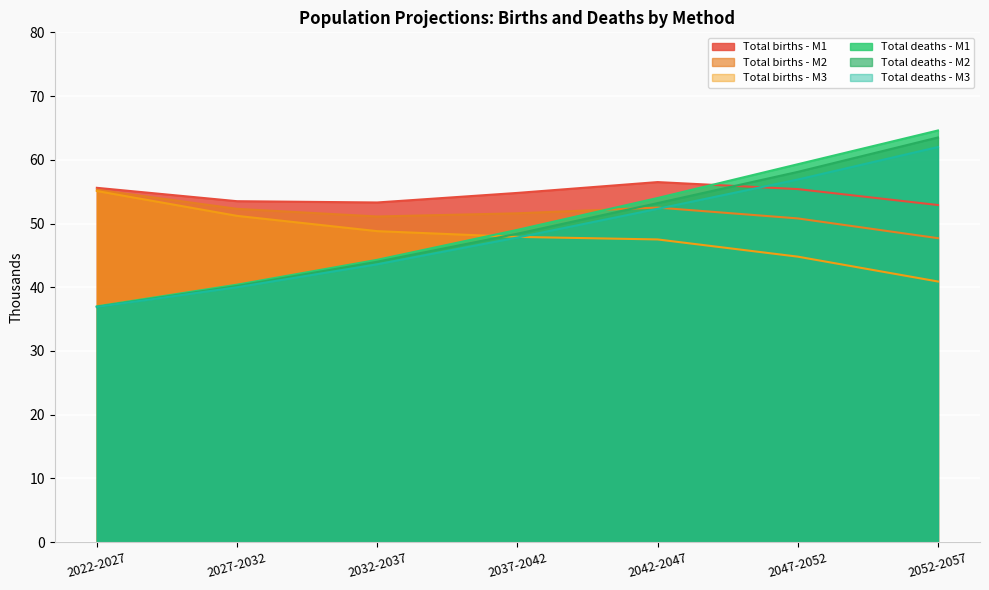

Does the chart display data point markers on the line(s)?

No